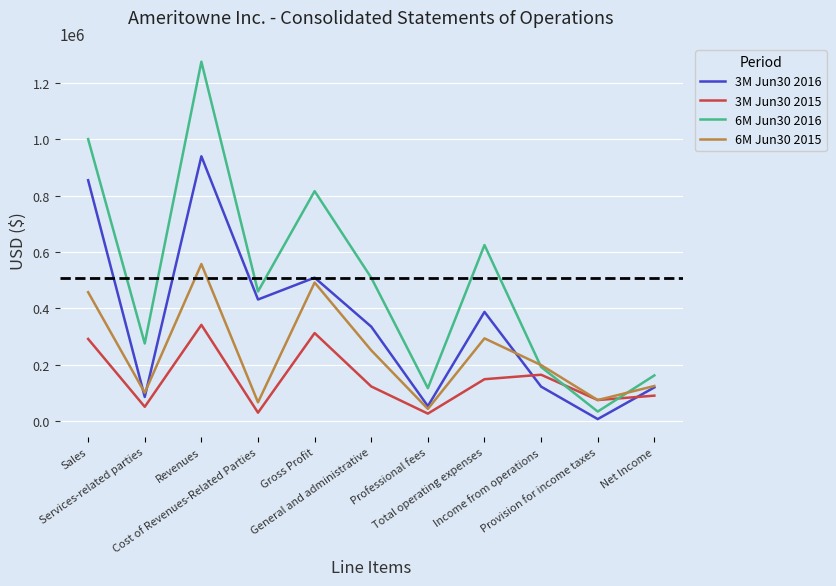

What position from the right is Sales?

11